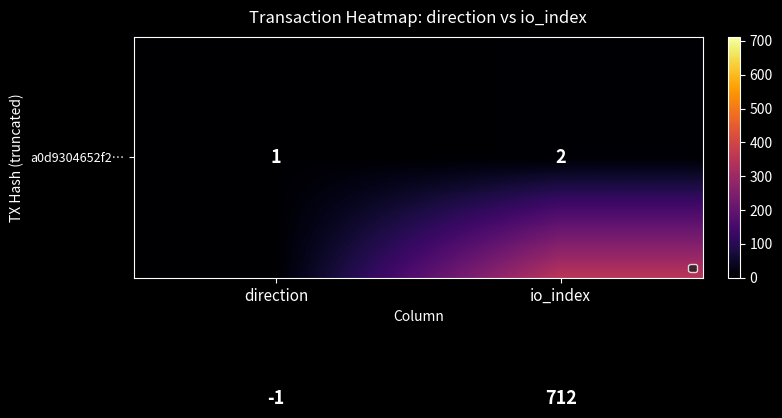

What is the minimum value shown in the chart?

-1